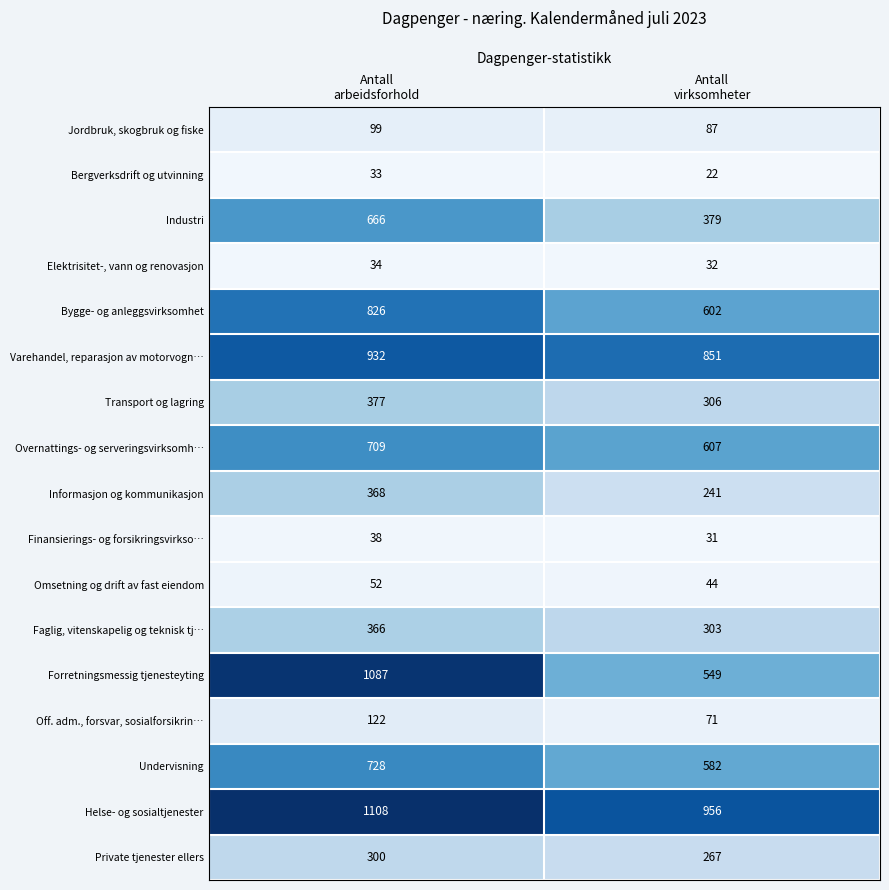

Is it true that Transport og lagring equals 200 at Antall arbeidsforhold?

False